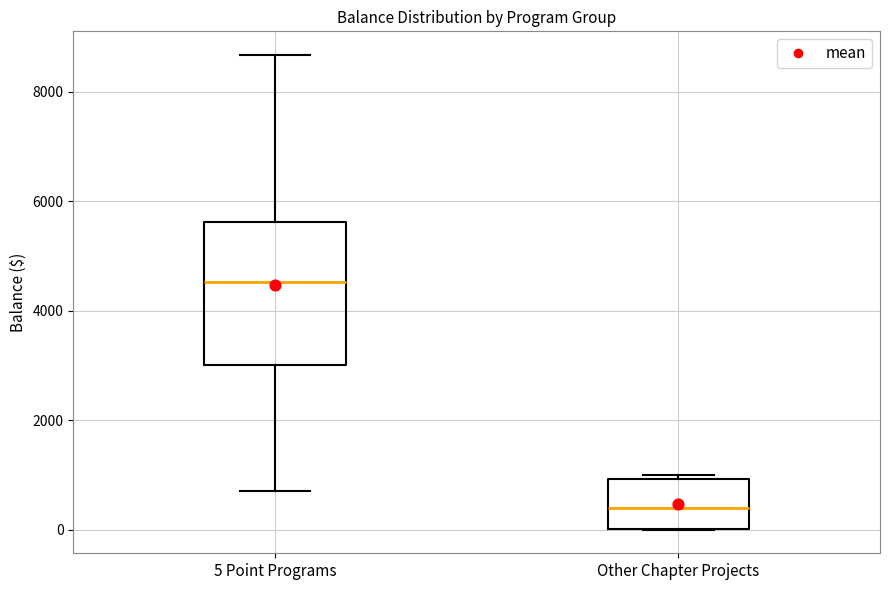

Where is the upper edge of the box for 5 Point Programs on the y-axis? The values are not printed on the chart, so give them approximately, as read against the axis.

5600